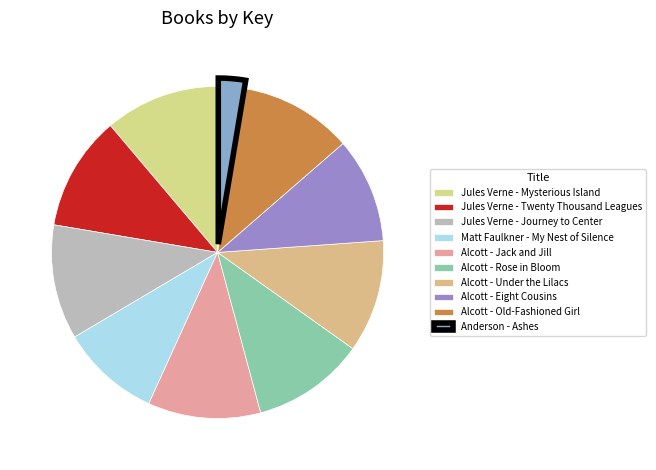

How many segments does this pie chart have?

10